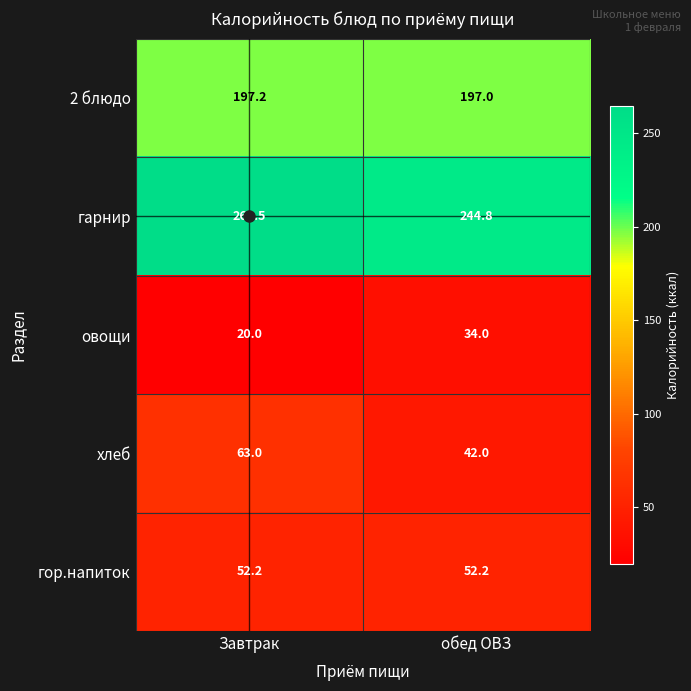

Which series changed the most between Завтрак and обед ОВЗ?

хлеб